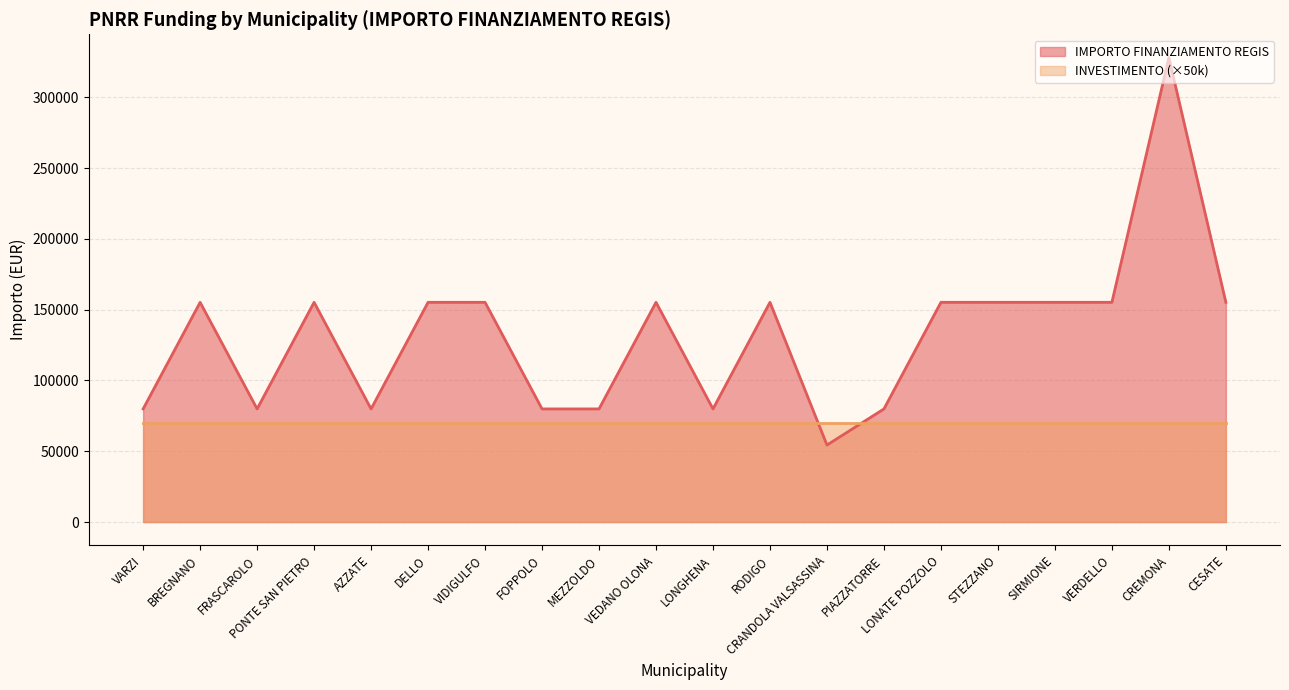

What position from the left is STEZZANO?

16